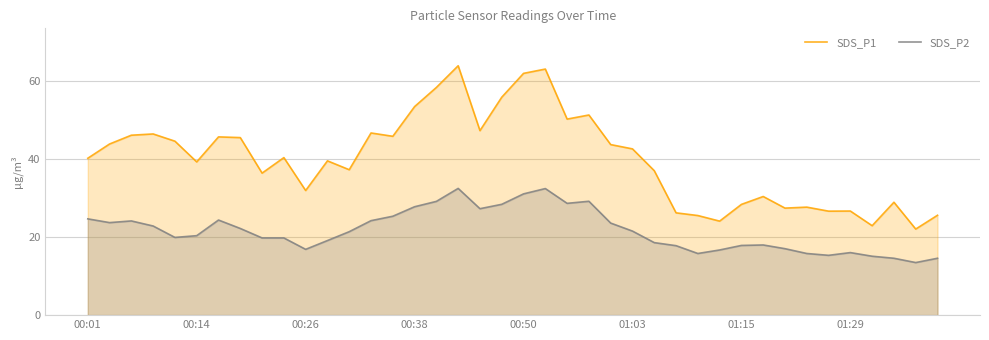

True or false: SDS_P2 and SDS_P1 cross at least once.

False